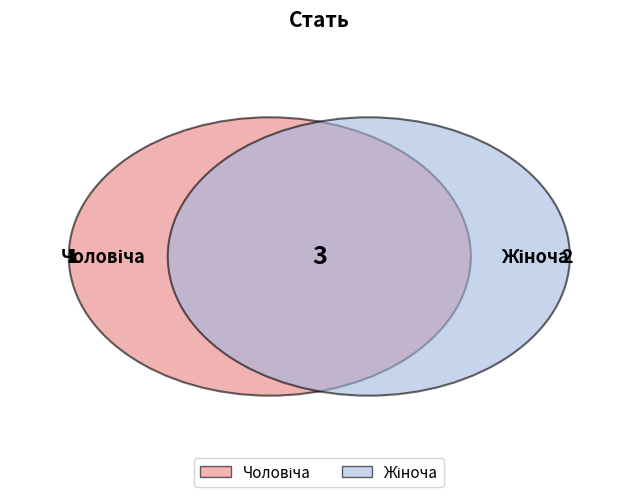

Which category has the biggest portion of the pie?

Жіноча